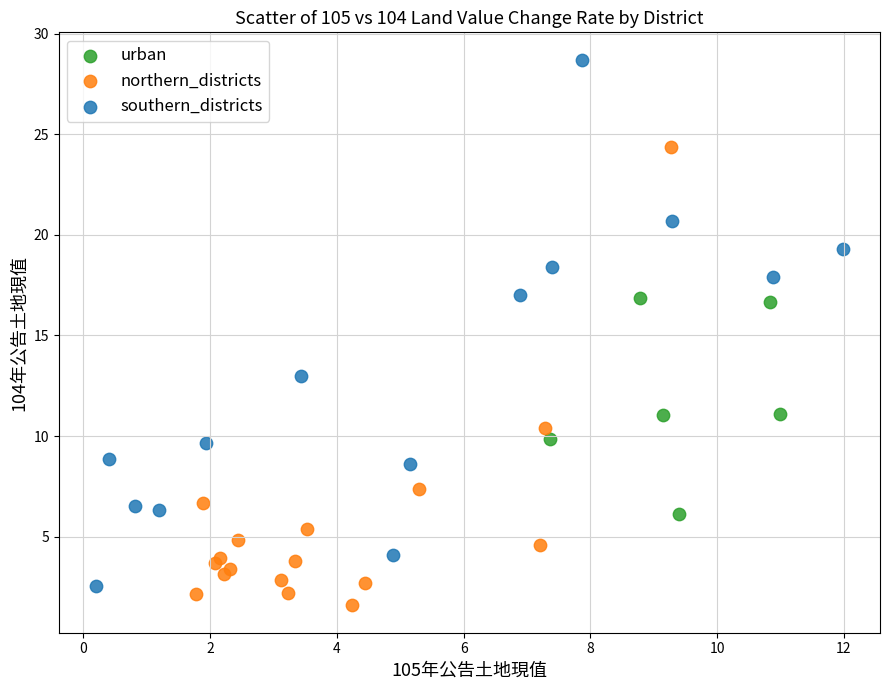

Which series reaches the maximum Y coordinate?

southern_districts